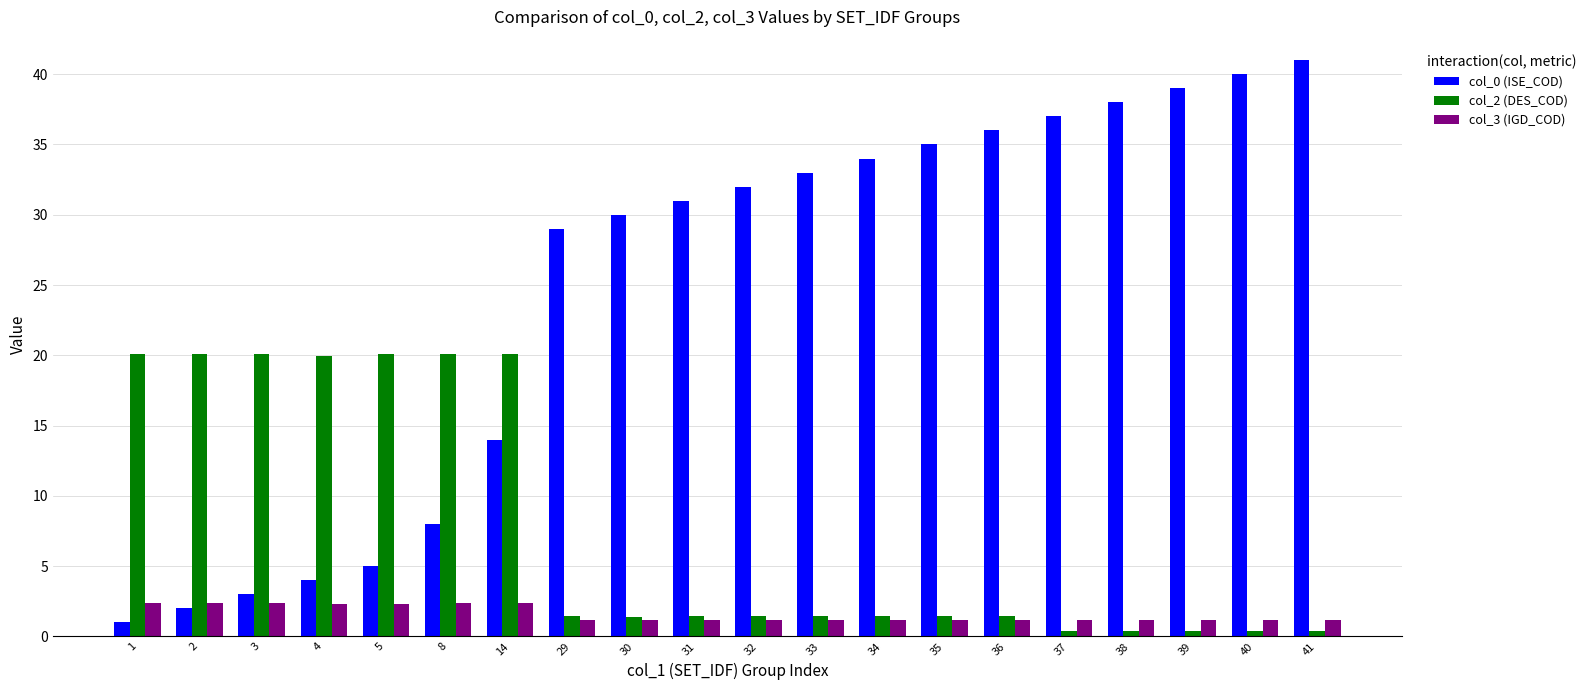

Which label corresponds to the largest value in the chart?

41